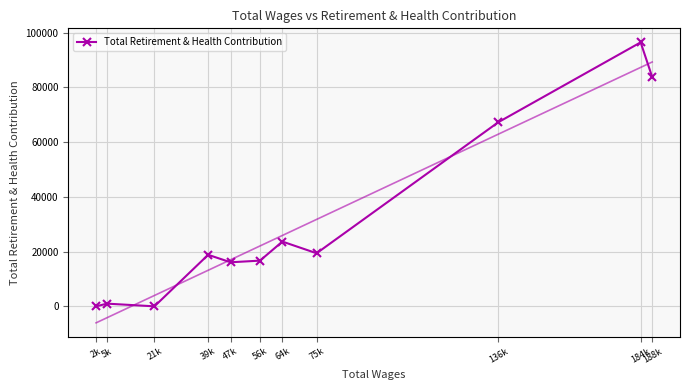

What is the difference between the maximum and minimum values?

96486